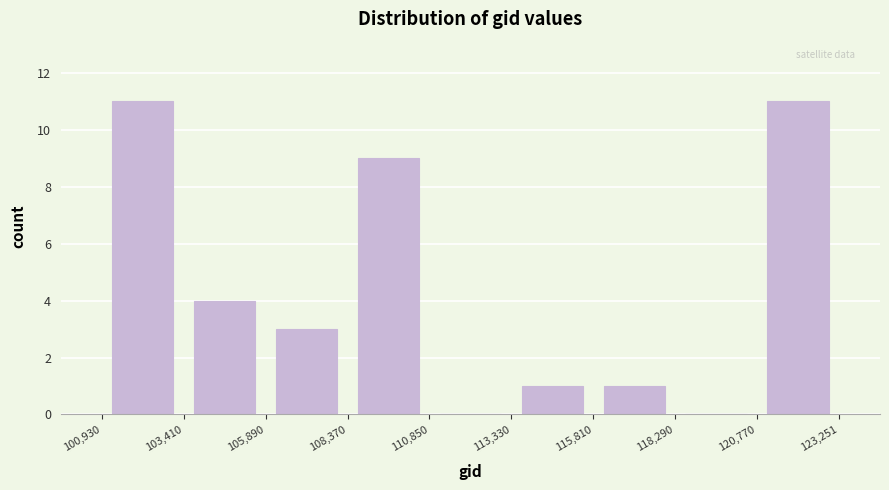

Reading left to right, transcribe this chart: for each bar, give the range it covers on the x-axis and its height. The values are not printed on the chart, so give them approximately, as read against the axis.

100,930 to 103,410: 11
103,410 to 105,890: 4
105,890 to 108,370: 3
108,370 to 110,850: 9
110,850 to 113,330: 0
113,330 to 115,810: 1
115,810 to 118,290: 1
118,290 to 120,770: 0
120,770 to 123,251: 11